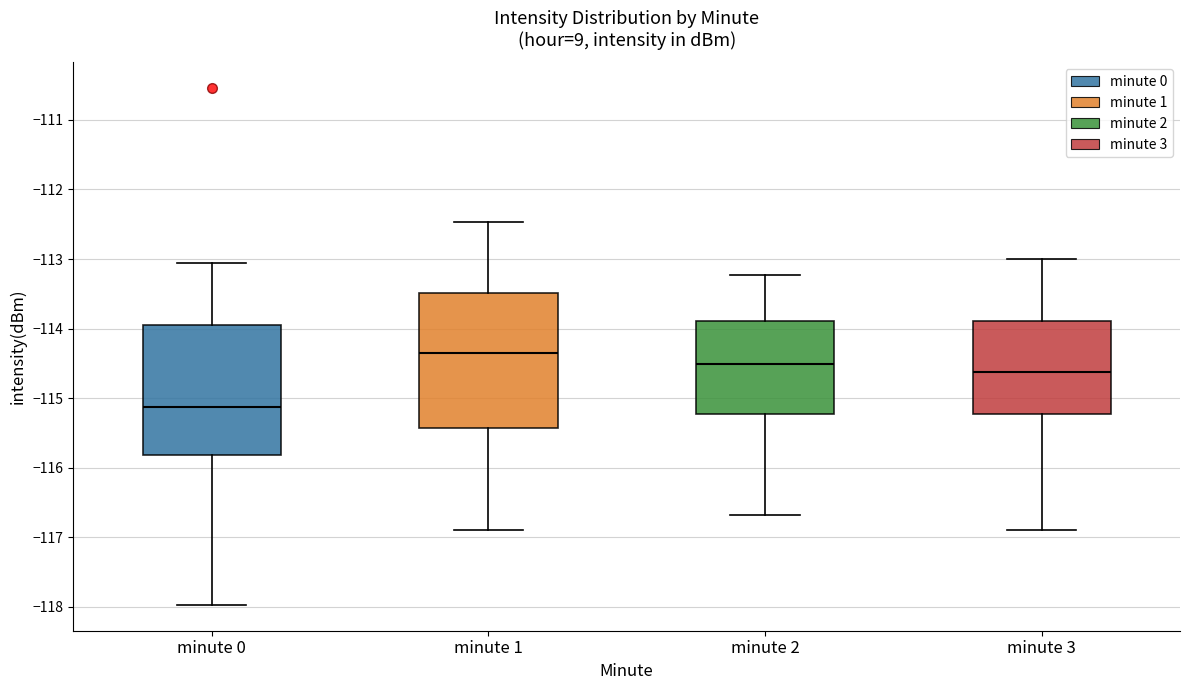

Reading left to right, transcribe this box plot: for each box, give where its median line is, the range the box spans, and where its two whiskers end, as read against the y-axis. The values are not printed on the chart, so give them approximately, as read against the axis.

minute 0: median -115.1, box -115.8 to -113.9, whiskers -118.0 to -113.1
minute 1: median -114.3, box -115.4 to -113.5, whiskers -116.9 to -112.5
minute 2: median -114.5, box -115.2 to -113.9, whiskers -116.7 to -113.2
minute 3: median -114.6, box -115.2 to -113.9, whiskers -116.9 to -113.0